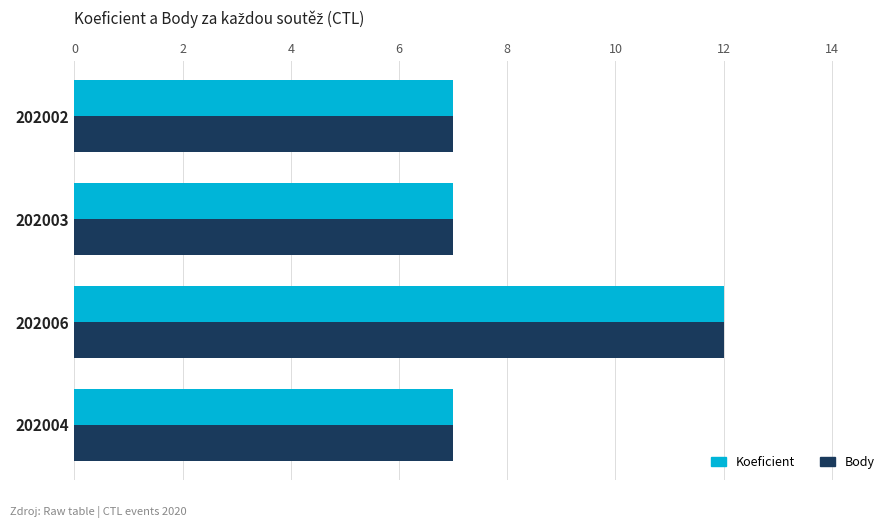

What is the difference between the maximum and minimum values in the Koeficient series?

5